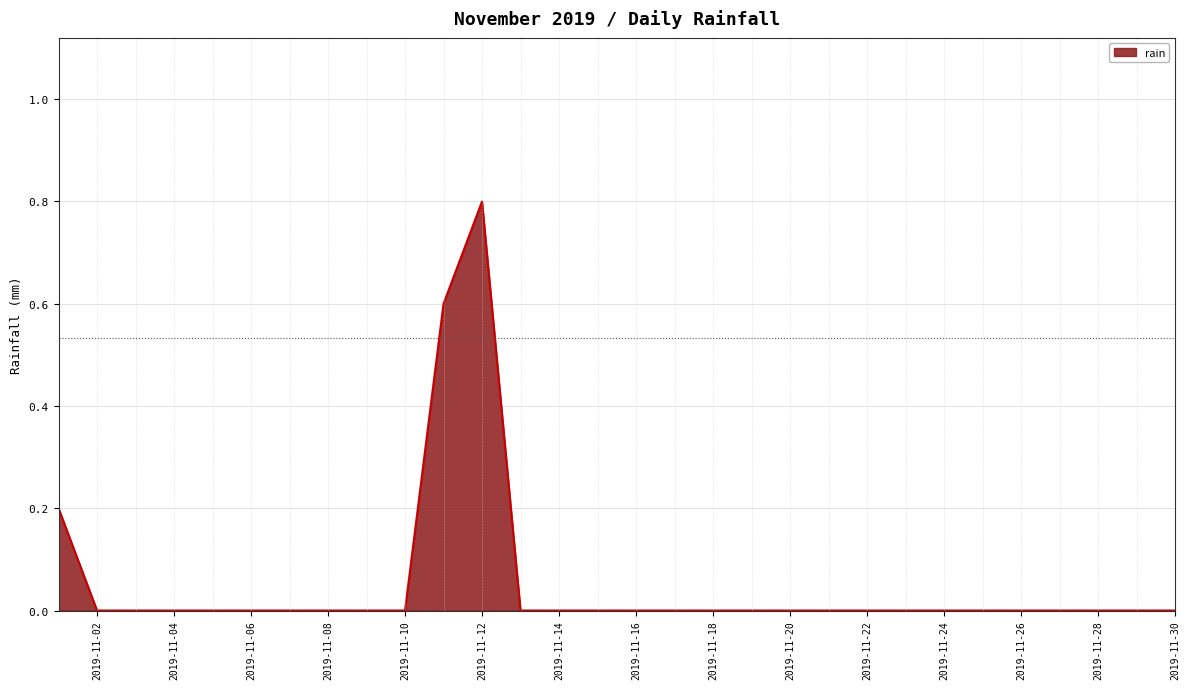

Is this an area chart (filled region under the line)?

Yes